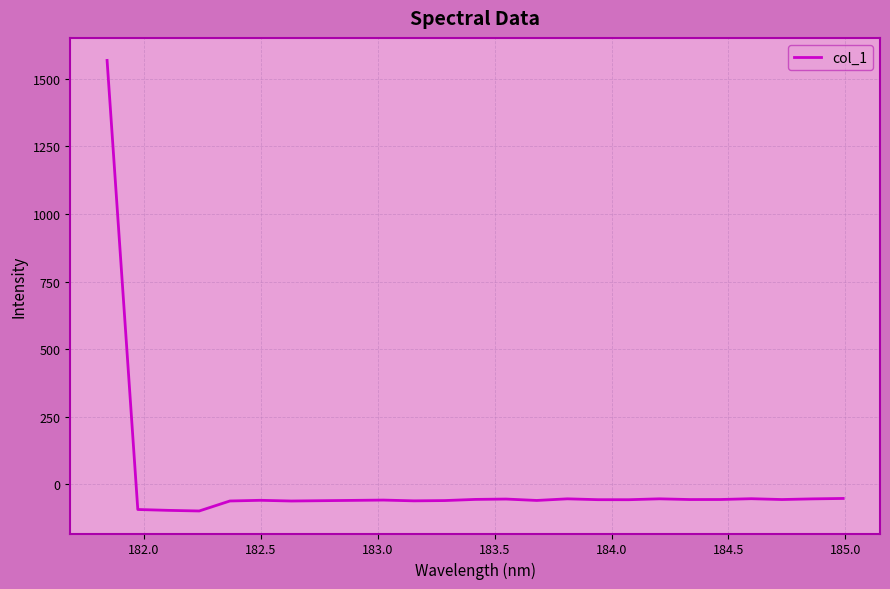

What is the difference between the maximum and minimum values?

1665.7